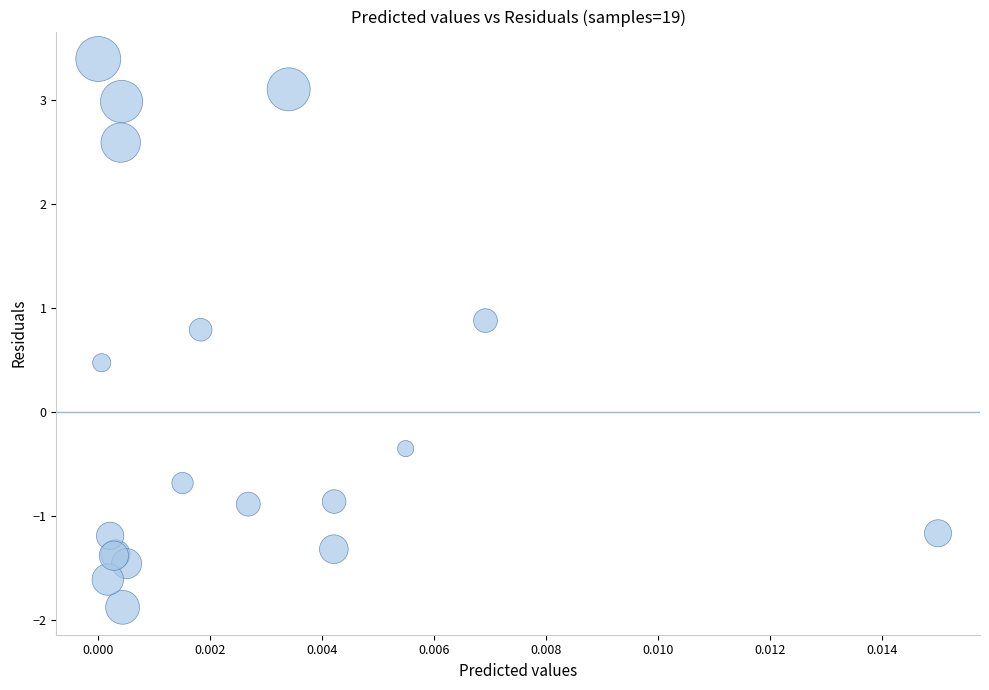

What Y value in the scatter plot is closest to 0?

-0.4